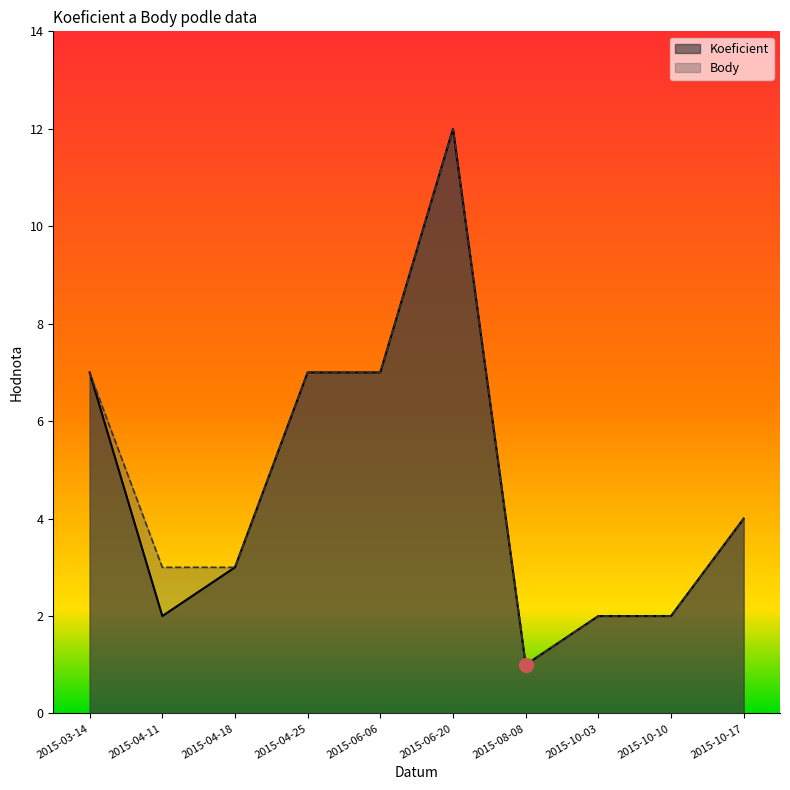

How many data points in Body are less than 4?

5